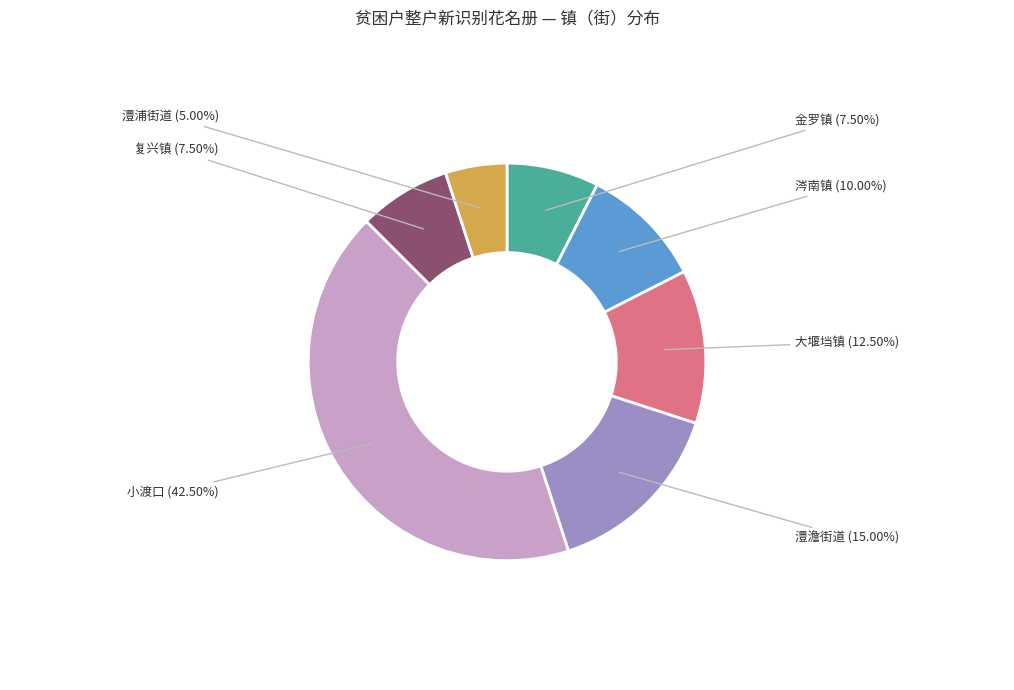

What percentage is NOT represented by 小渡口?

57.5%